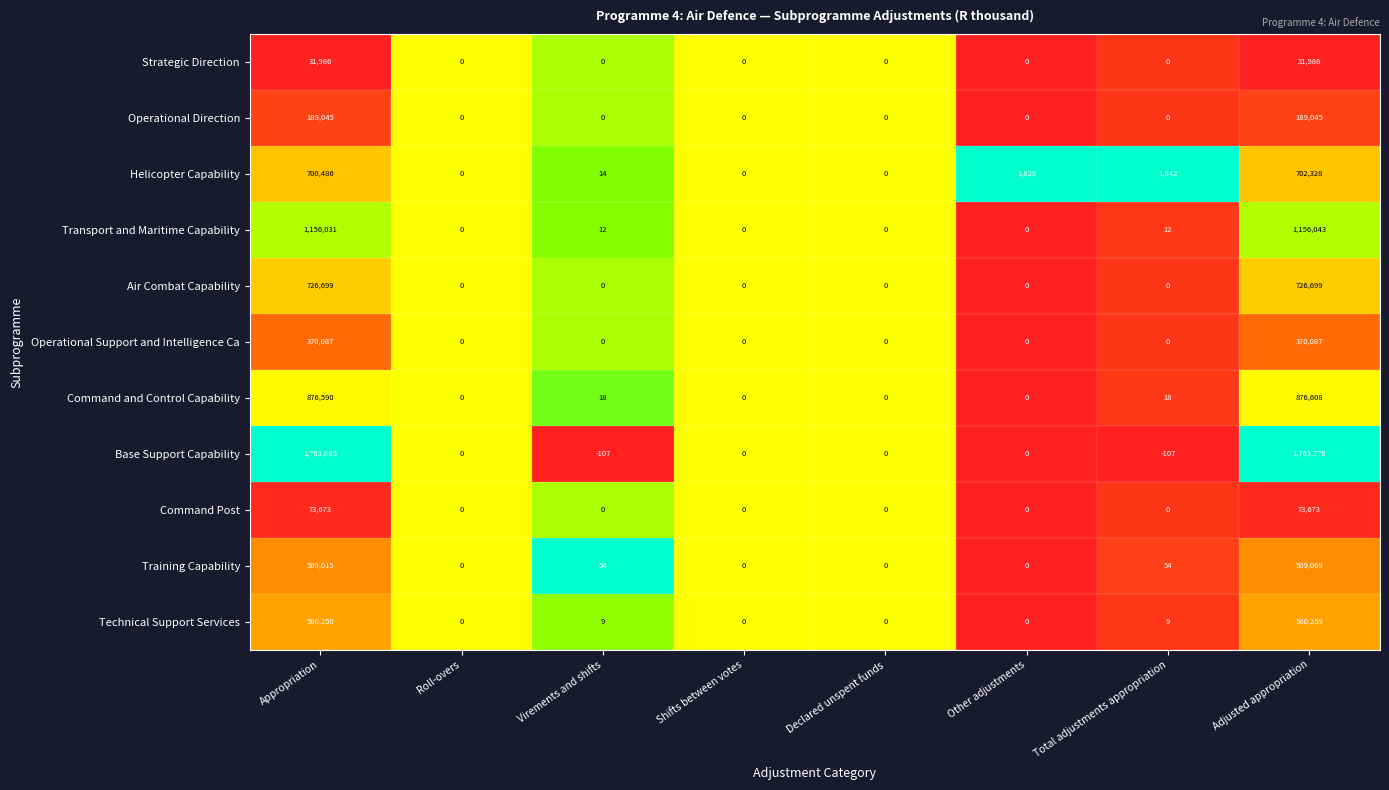

At which category is the sum across all series the highest?

Adjusted appropriation